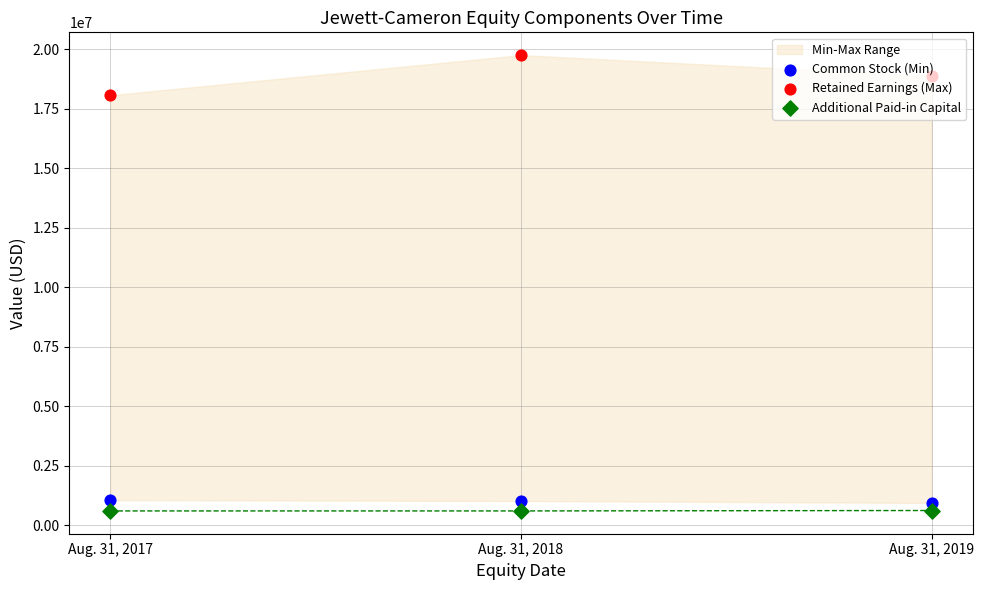

Is the value of Retained Earnings (Max) at Aug. 31, 2019 greater than the value of Additional Paid-in Capital at Aug. 31, 2019?

Yes